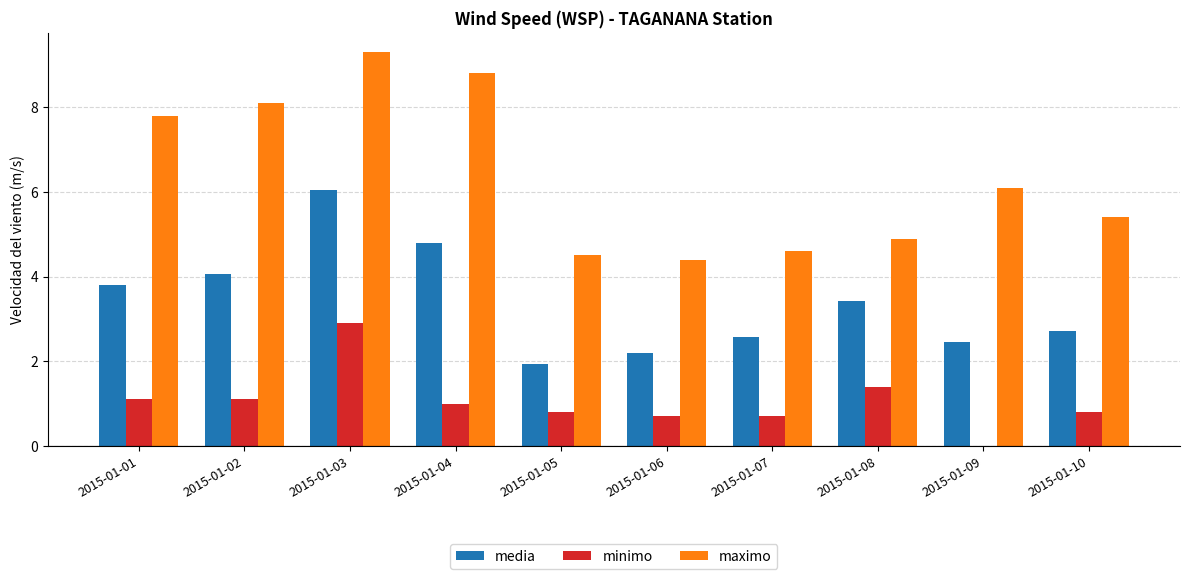

Reading left to right, extract all data points from this chart.

media: 3.8	4.1	6.0	4.8	1.9	2.2	2.6	3.4	2.4	2.7
minimo: 1.1	1.1	2.9	1.0	0.8	0.7	0.7	1.4	0.0	0.8
maximo: 7.8	8.1	9.3	8.8	4.5	4.4	4.6	4.9	6.1	5.4